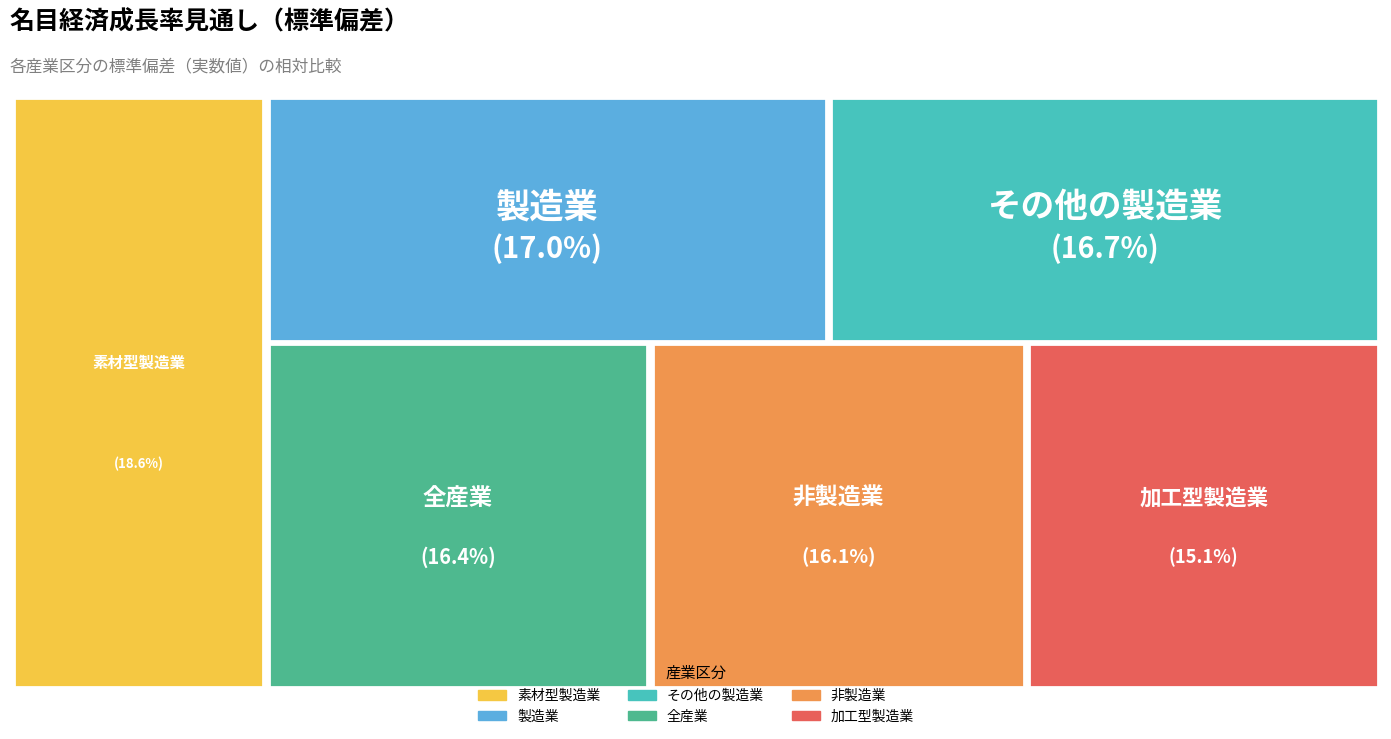

Count the number of slices in the pie.

6